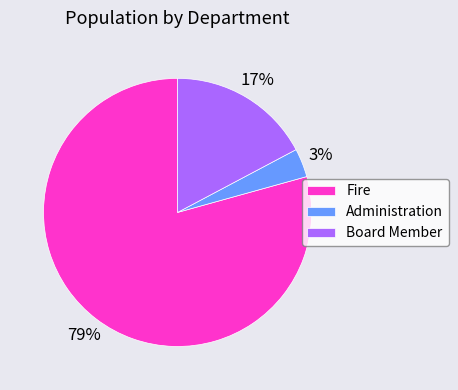

Is there a majority slice in this chart?

Yes